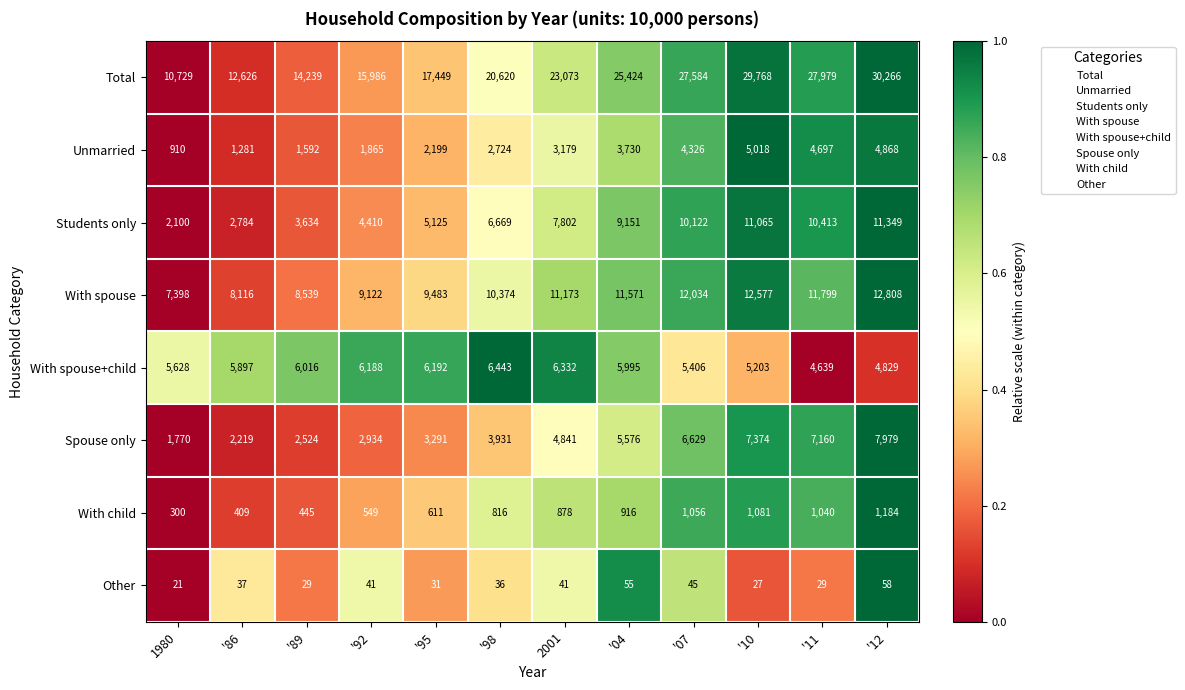

The value of With spouse+child at '07 is 5406. True or false?

True